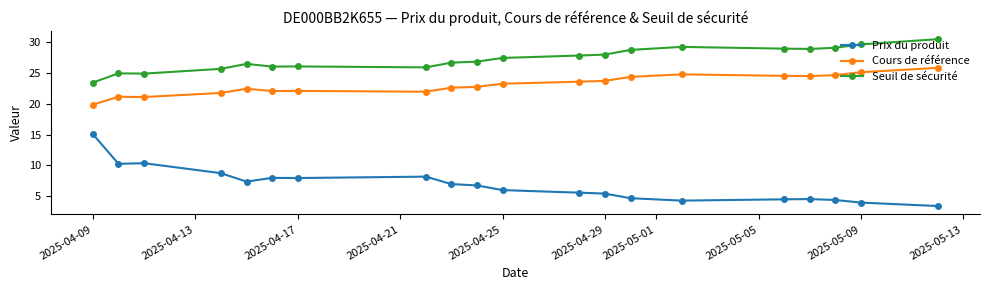

Which series has the widest spread of values?

Prix du produit